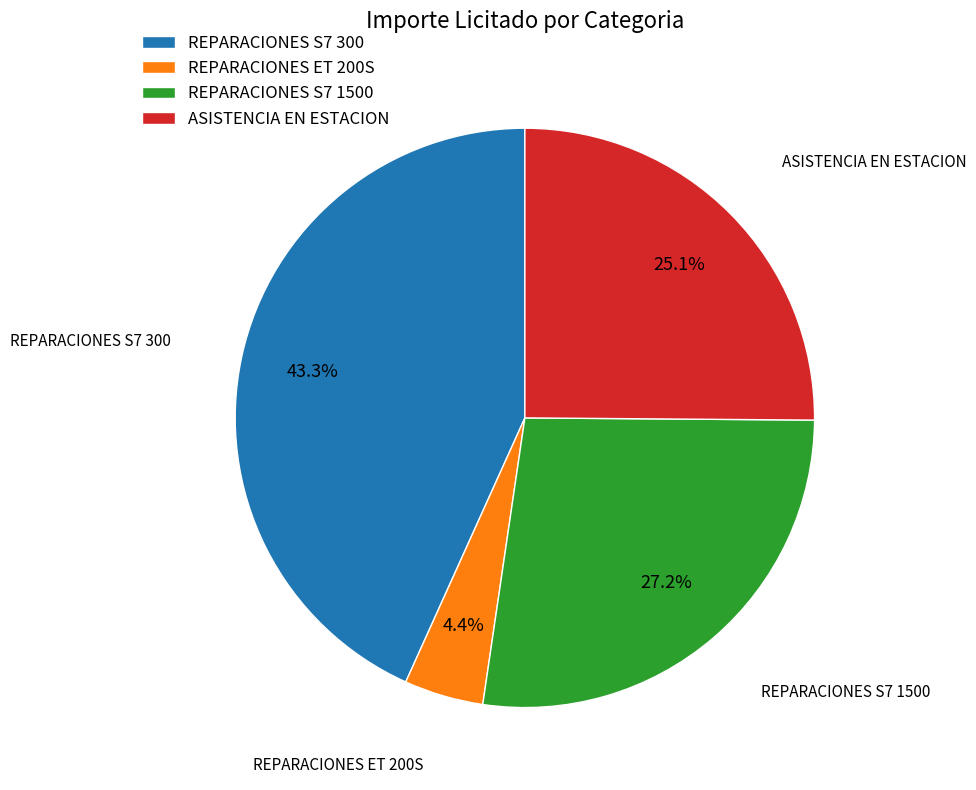

Which category has the smallest portion of the pie?

REPARACIONES ET 200S